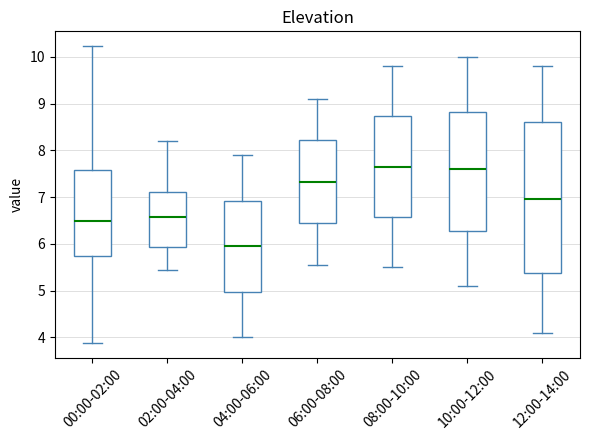

Reading left to right, transcribe this box plot: for each box, give where its median line is, the range the box spans, and where its two whiskers end, as read against the y-axis. The values are not printed on the chart, so give them approximately, as read against the axis.

00:00-02:00: median 6.5, box 5.7 to 7.6, whiskers 3.9 to 10.2
02:00-04:00: median 6.6, box 5.9 to 7.1, whiskers 5.5 to 8.2
04:00-06:00: median 6.0, box 5.0 to 6.9, whiskers 4.0 to 7.9
06:00-08:00: median 7.3, box 6.4 to 8.2, whiskers 5.6 to 9.1
08:00-10:00: median 7.7, box 6.6 to 8.7, whiskers 5.5 to 9.8
10:00-12:00: median 7.6, box 6.3 to 8.8, whiskers 5.1 to 10.0
12:00-14:00: median 7.0, box 5.4 to 8.6, whiskers 4.1 to 9.8